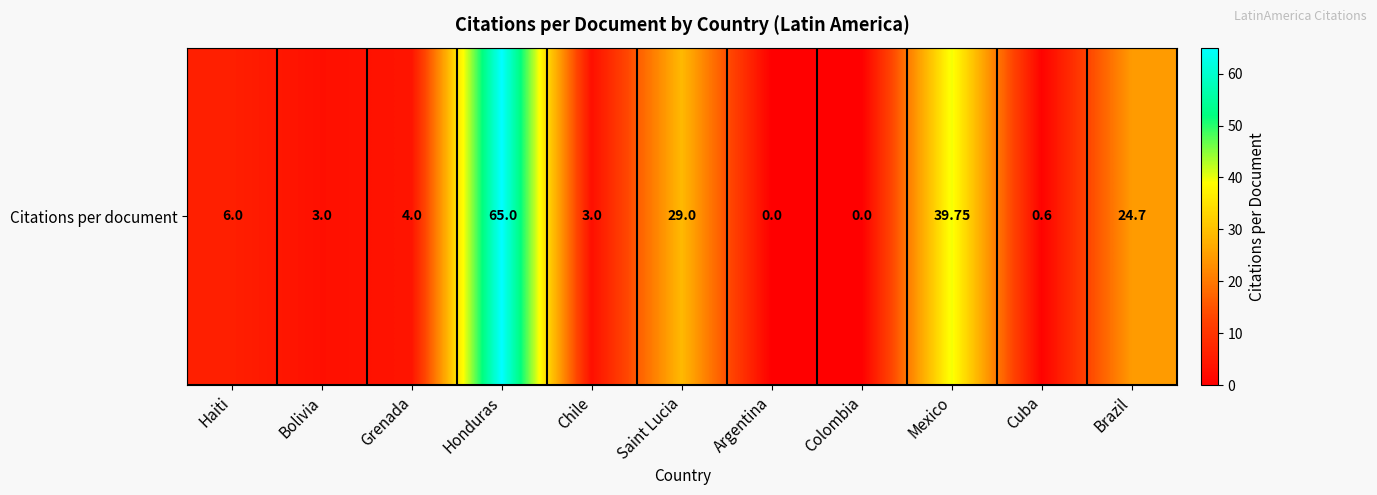

Where does the data first go above 4?

Haiti